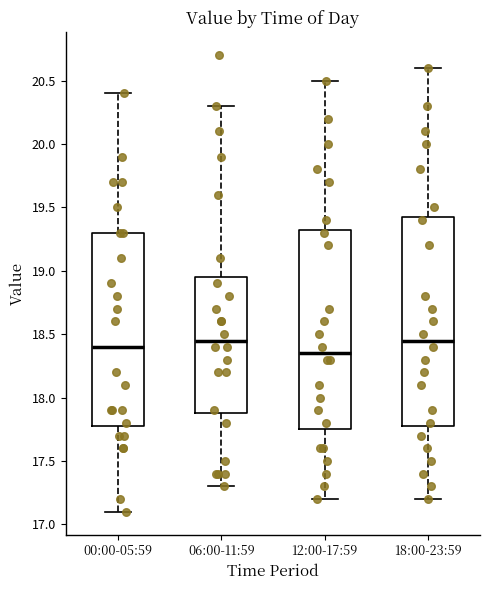

Where does the median line of the box for 18:00-23:59 sit on the y-axis? The values are not printed on the chart, so give them approximately, as read against the axis.

18.45